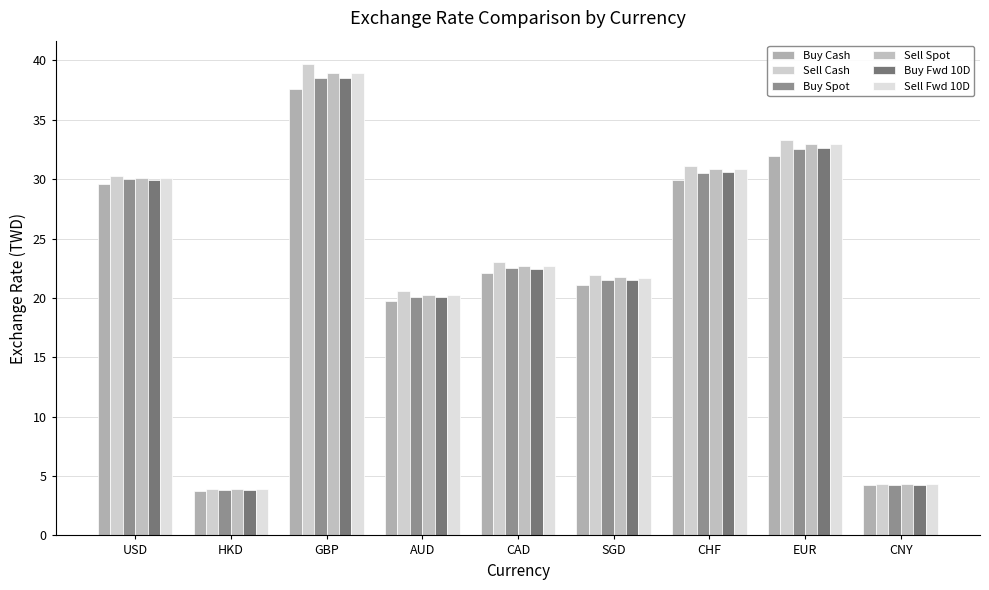

Which has a higher value, SGD or HKD?

SGD